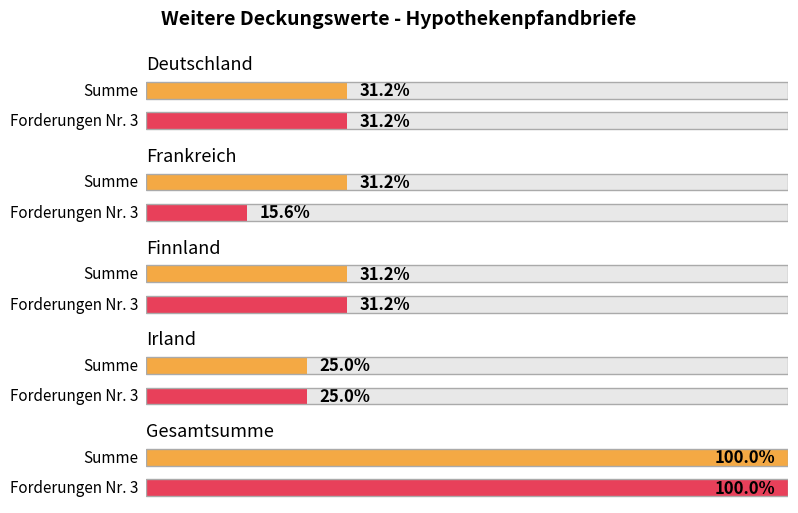

What position from the right is Frankreich?

4